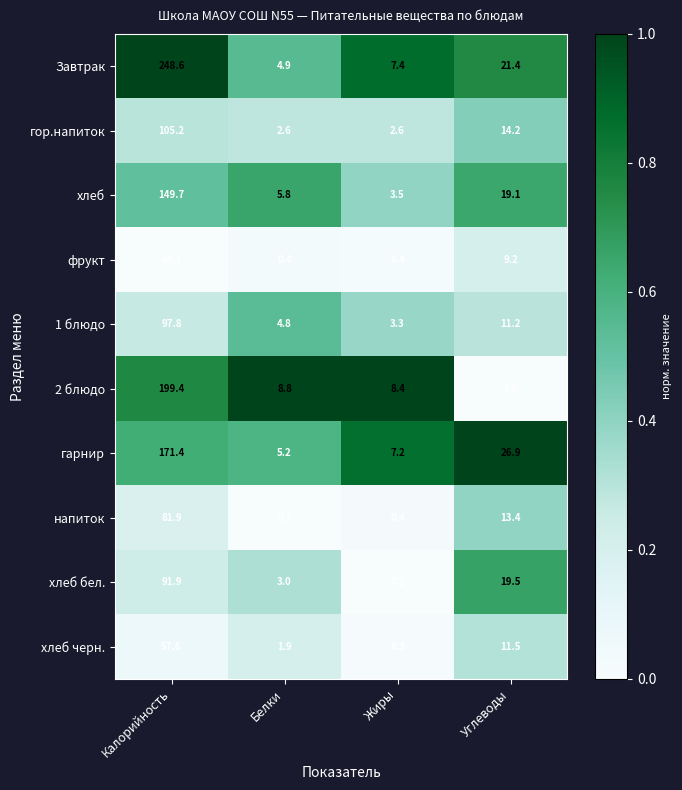

Is the value of 2 блюдо at Белки greater than the value of хлеб черн. at Жиры?

Yes